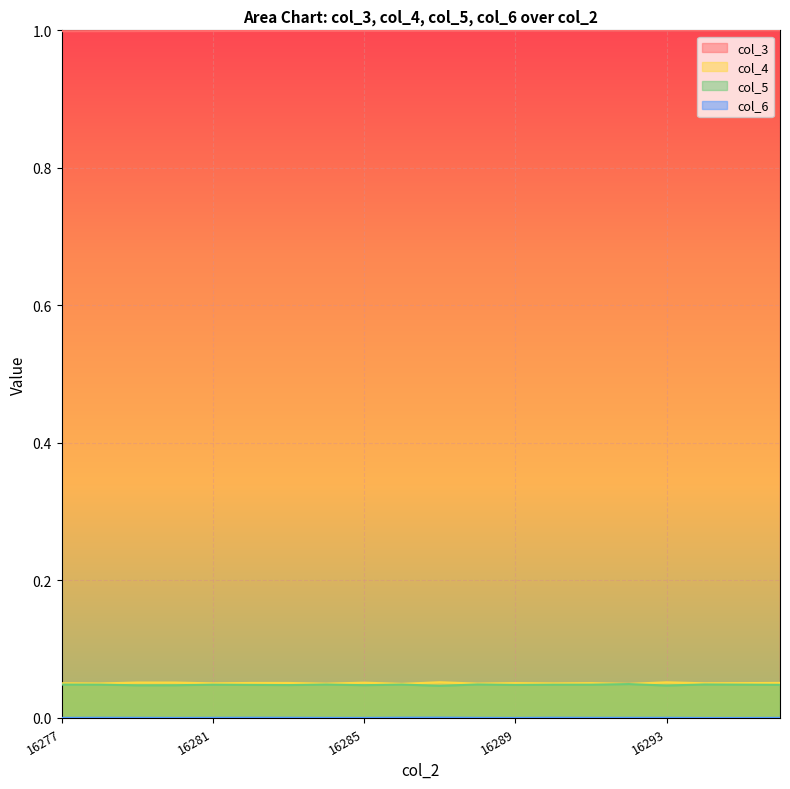

True or false: col_5 has more than 0 points higher than both neighbors.

True